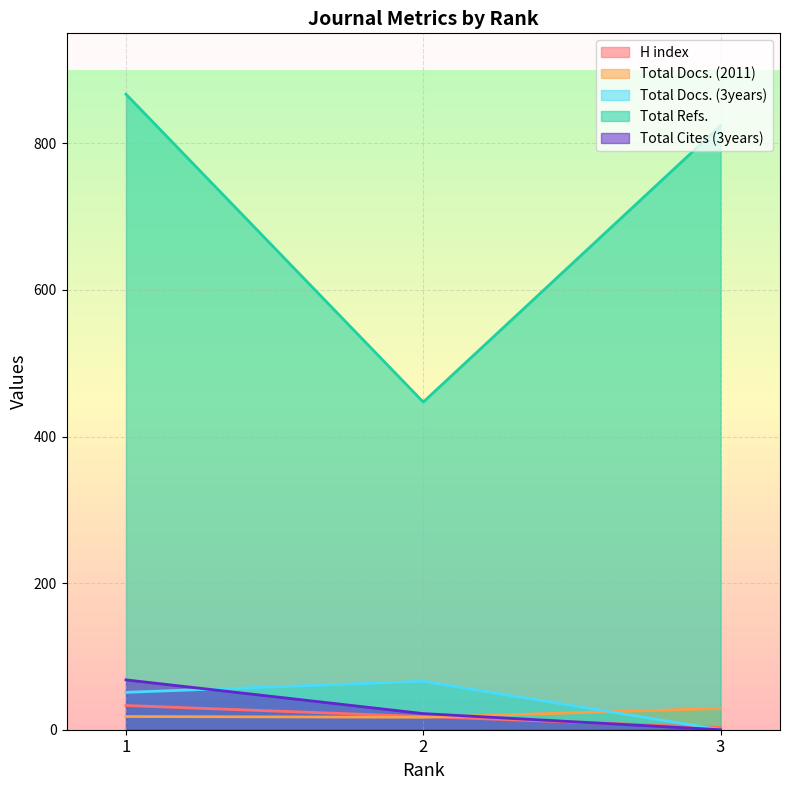

How many values in the Total Cites (3years) series are below 22?

1